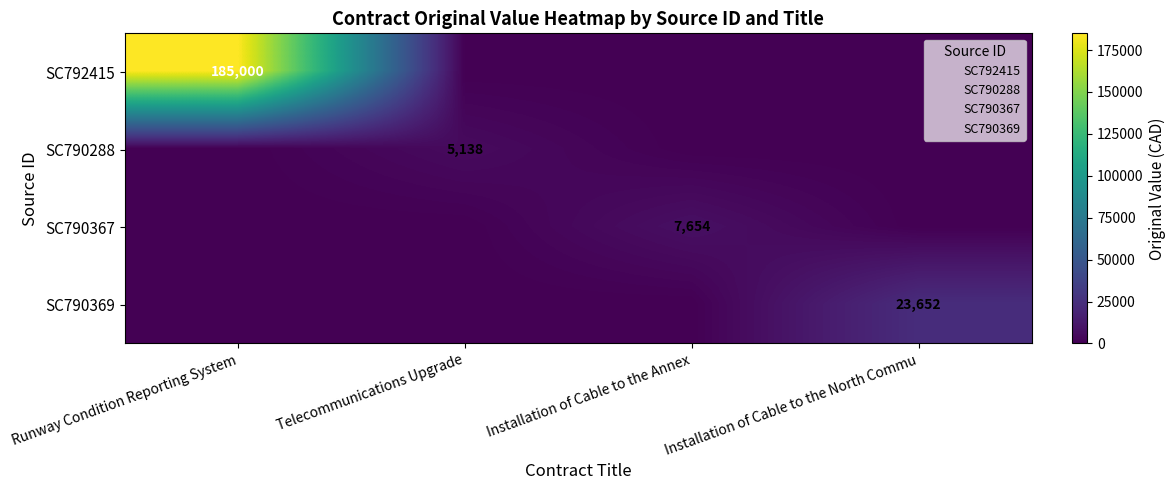

Is it true that SC790367 equals 2990 at Installation of Cable to the Annex?

False